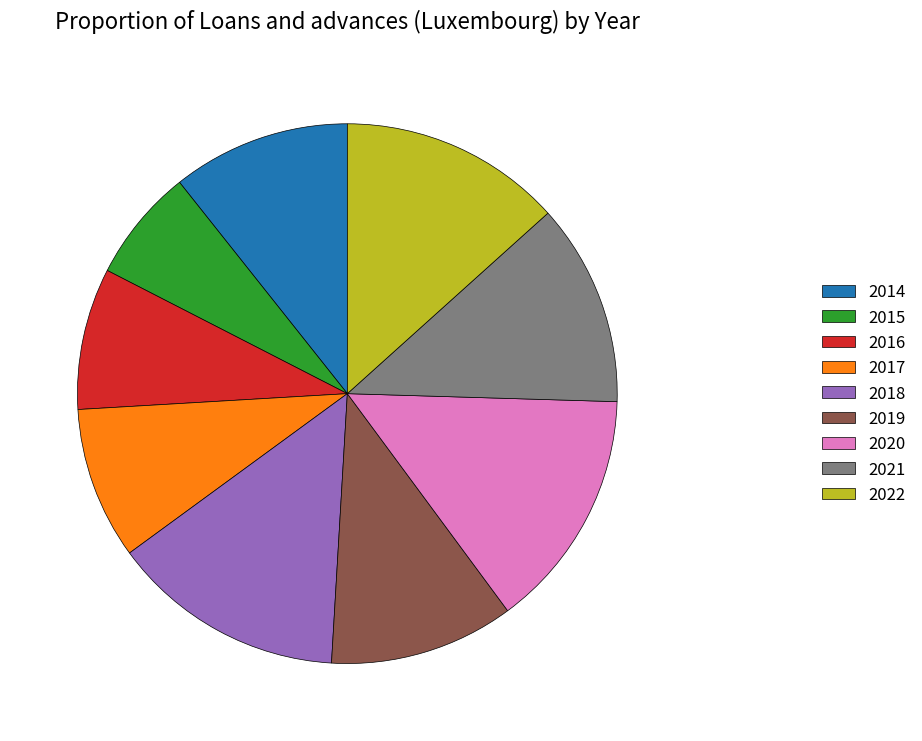

How many slices are in this pie chart?

9